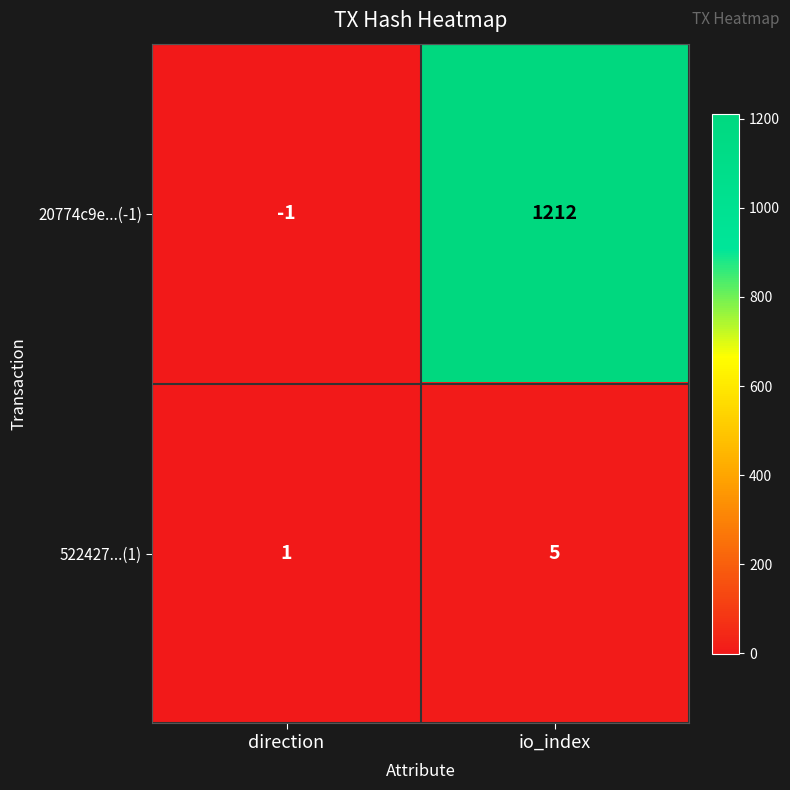

List the series in order of their overall mean, lowest first.

522427...(1), 20774c9e...(-1)